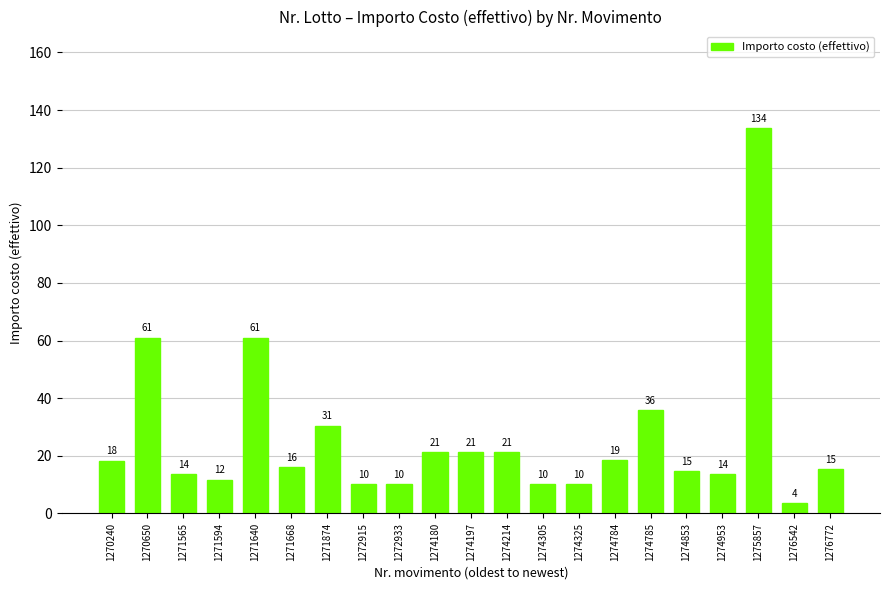

What is the value of the 9th bar from the left?

10.2